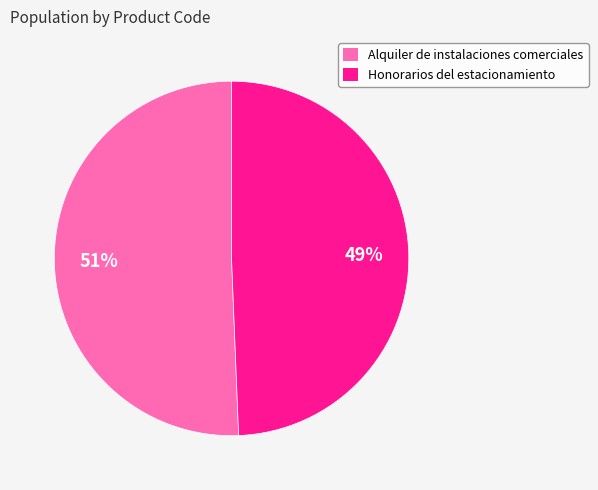

The Honorarios del estacionamiento slice represents 36% of the pie. True or false?

False